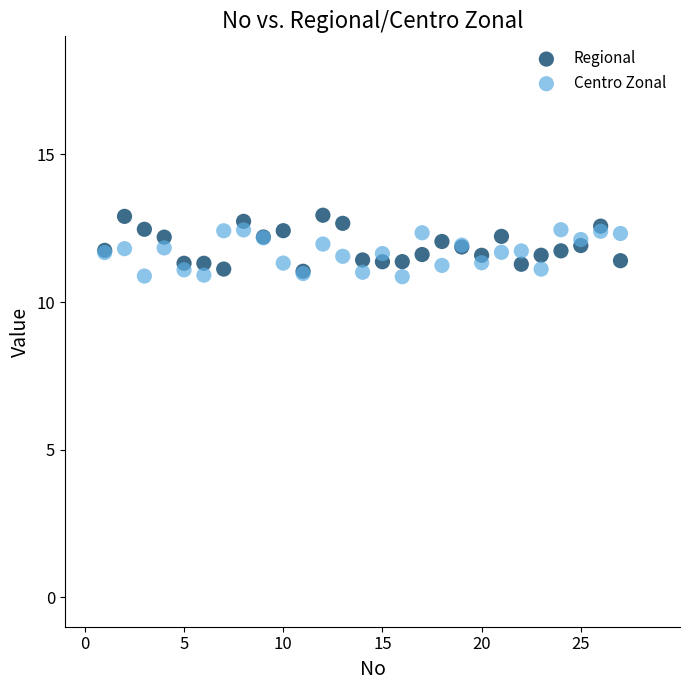

Which series has the widest spread of Y values?

Regional